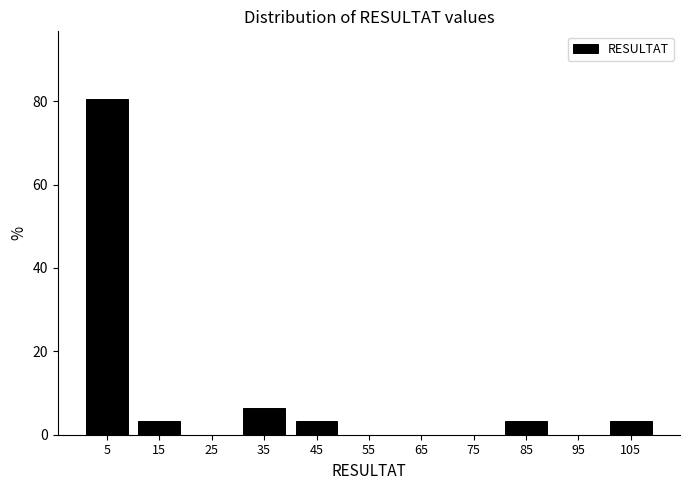

Reading left to right, list every bar in this chart as the range it spans on the x-axis followed by its height. The values are not printed on the chart, so give them approximately, as read against the axis.

0 to 10: 80
10 to 20: 4
20 to 30: 0
30 to 40: 6
40 to 50: 4
50 to 60: 0
60 to 70: 0
70 to 80: 0
80 to 90: 4
90 to 100: 0
100 to 110: 4